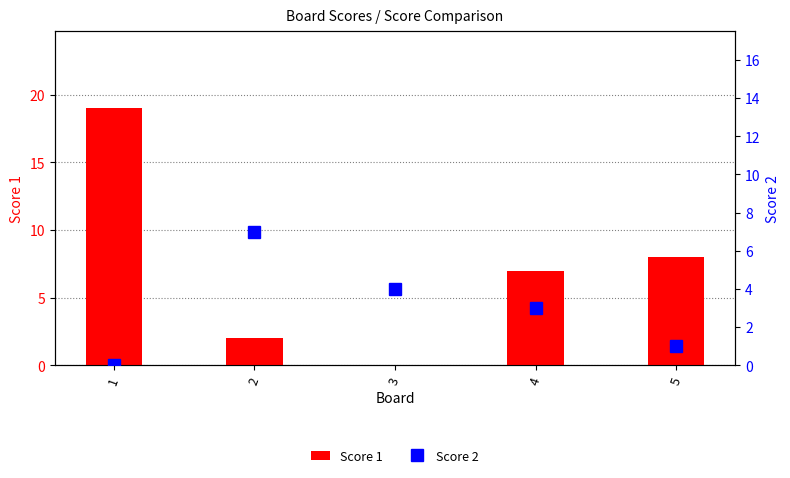

How many values in the Score 1 series exceed 7?

2